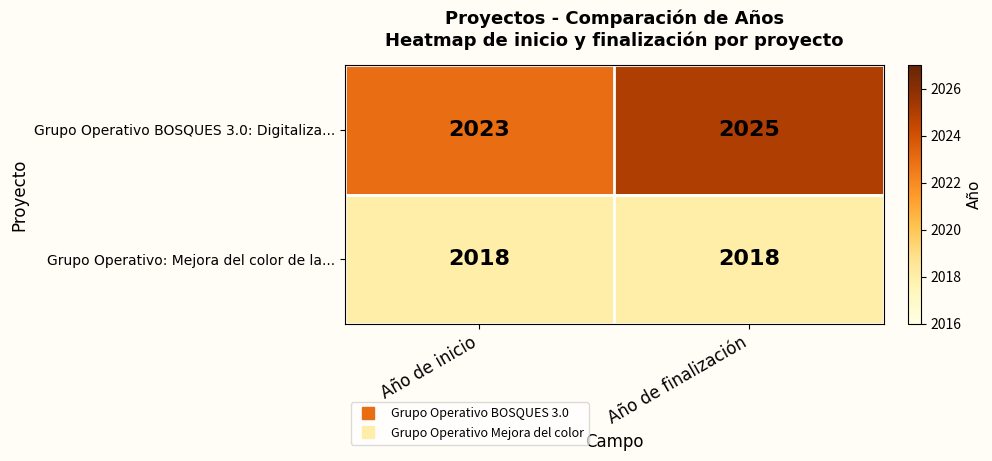

True or false: Grupo Operativo BOSQUES 3.0: Digitaliza... has a value of 2779 at Año de finalización.

False